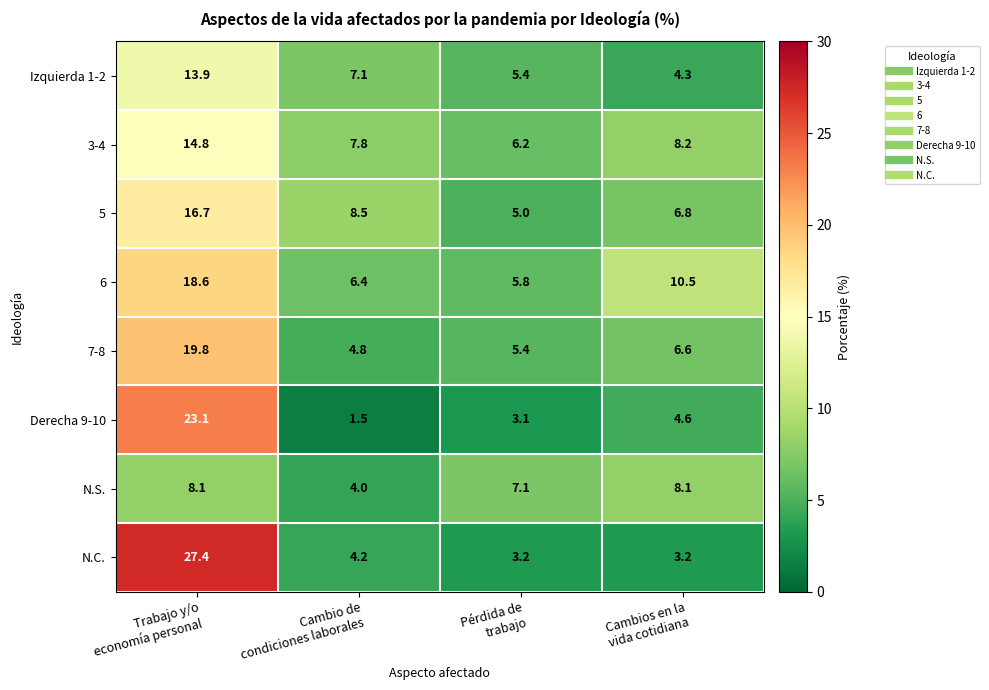

Which series has the widest spread of values?

N.C.